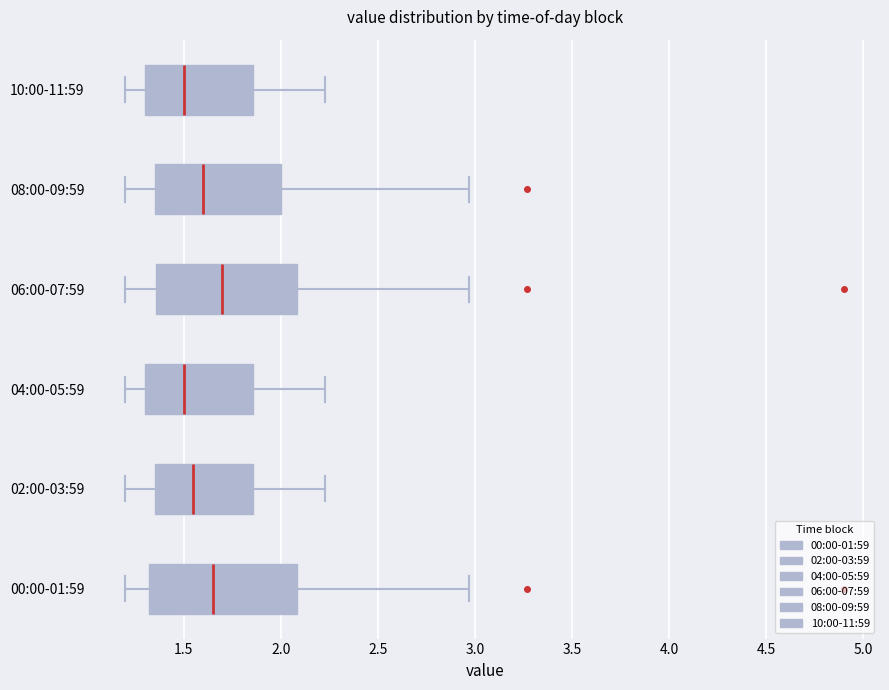

Which box's median line is the furthest to the right?

06:00-07:59